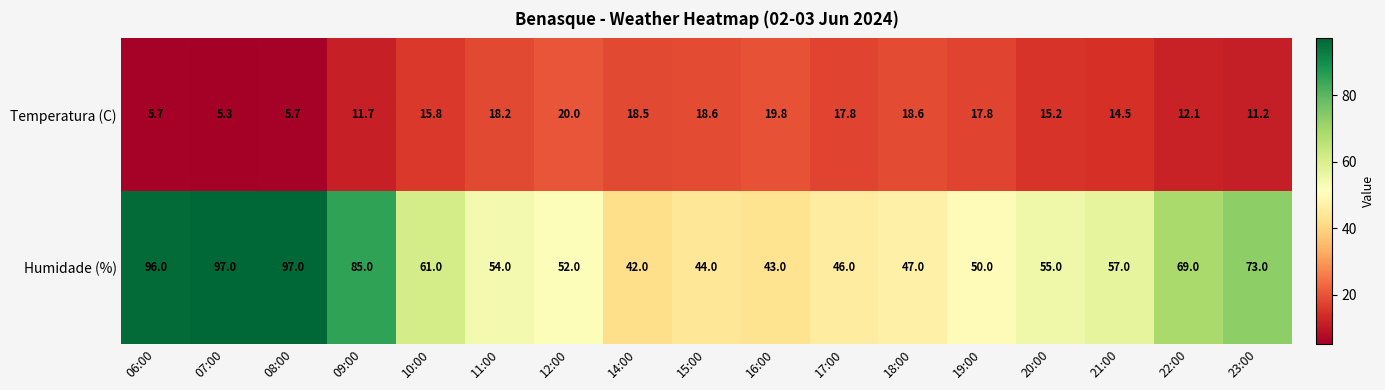

Is it true that Temperatura (C) equals 15.8 at 10:00?

True